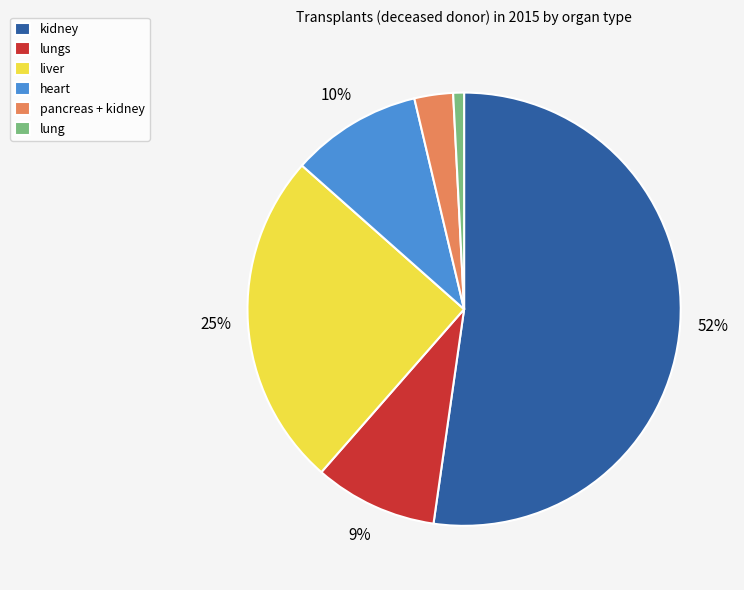

Approximately how many times larger is the value at pancreas + kidney compared to liver?

0.1